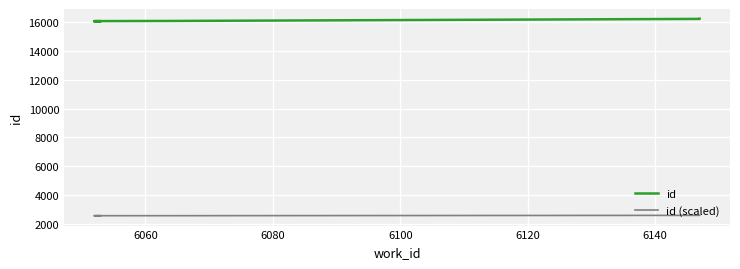

Between 6080 and 6140, which series saw the biggest shift?

id